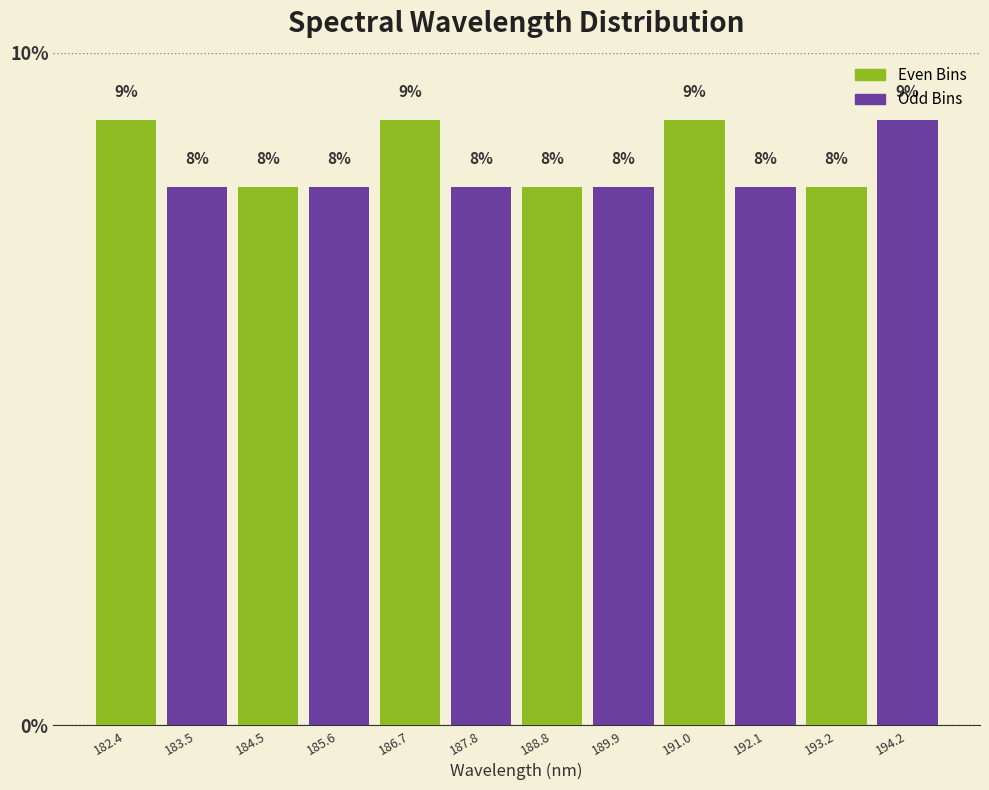

How tall is the bar that spans 193.6 to 194.8 on the x-axis? The bar edges are not printed on the chart, so give them approximately, as read against the axis.

9